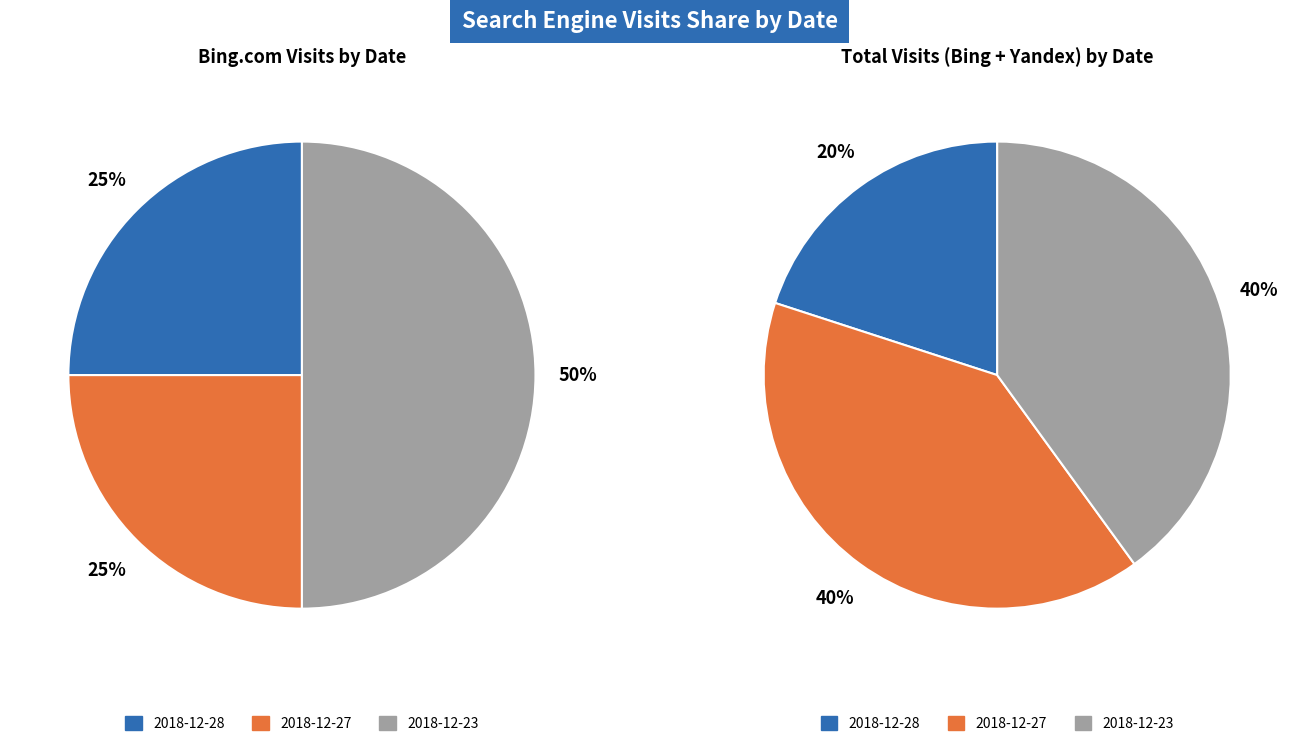

Which category has the biggest portion of the pie?

2018-12-23